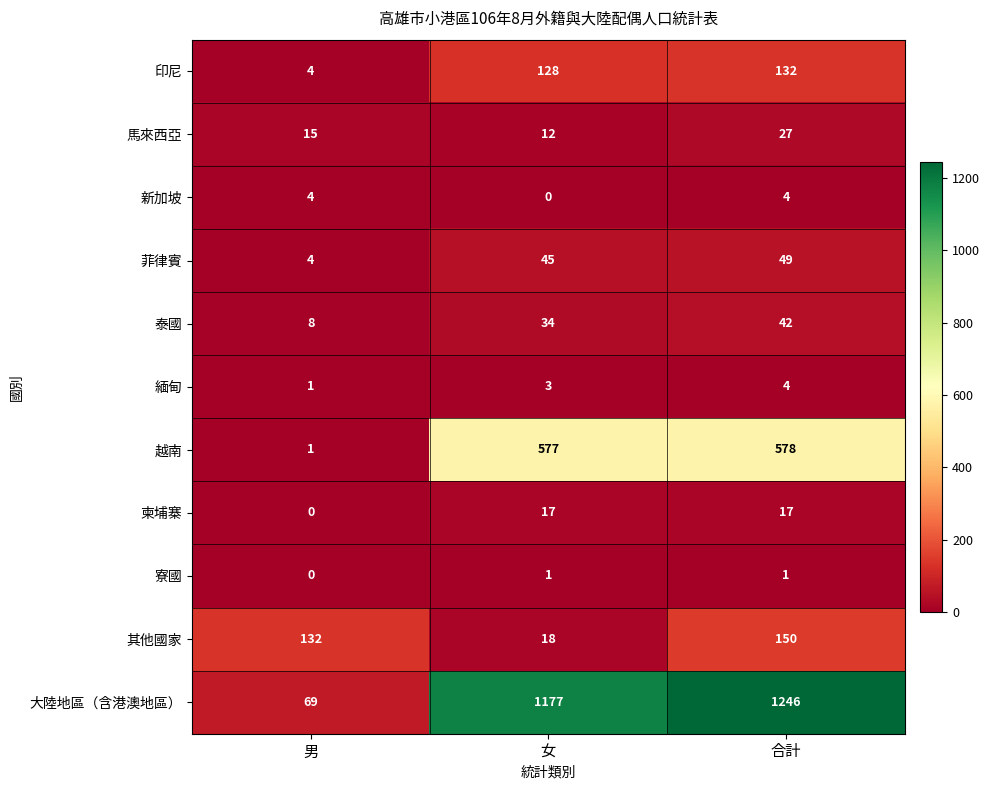

How many series are shown in this chart?

11